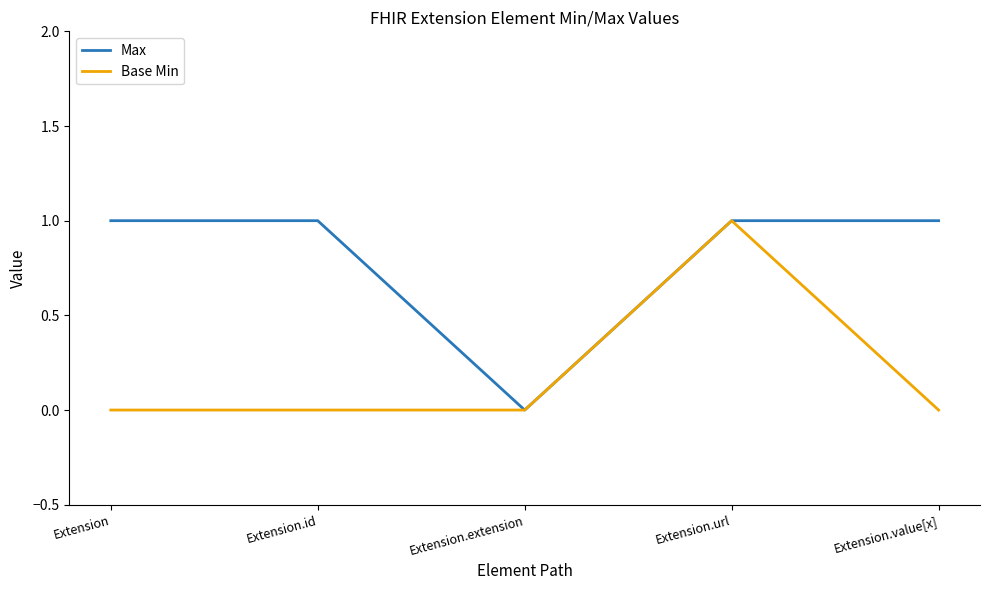

At Extension.value[x], list the series in order from smallest to largest.

Base Min, Max